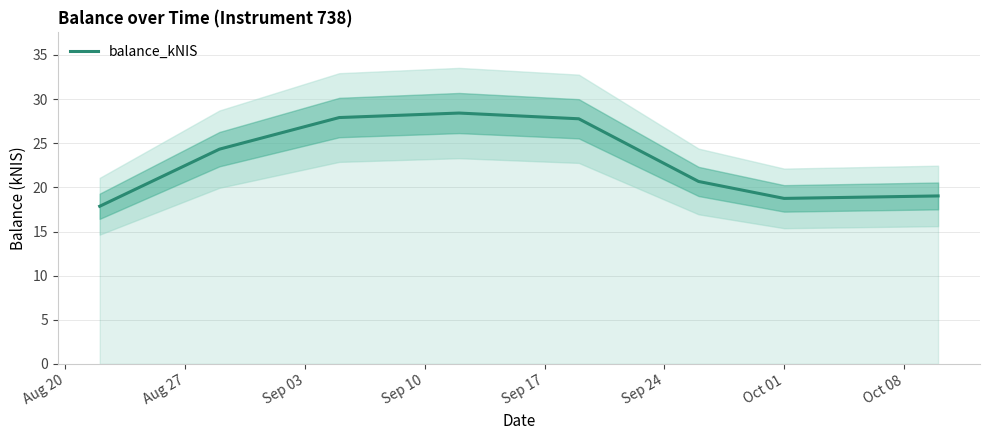

What is the maximum value for balance_kNIS?

28.4